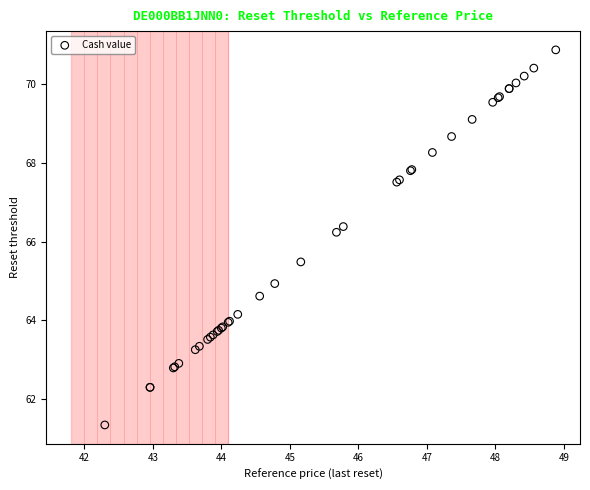

What Y value in the scatter plot is closest to 66?

66.2